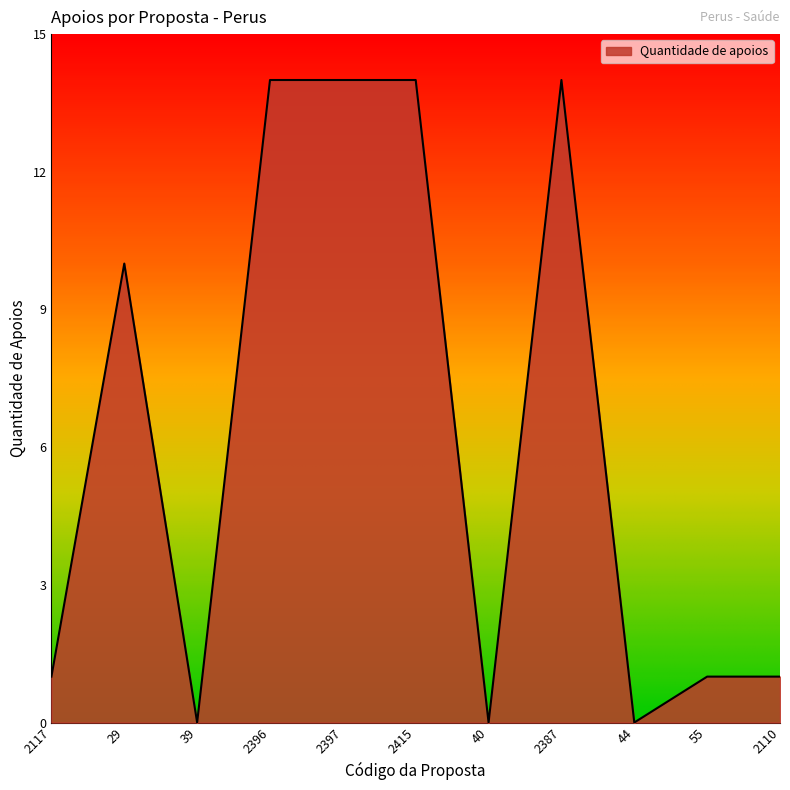

Approximately how many times larger is the value at 2117 compared to 2415?

0.1